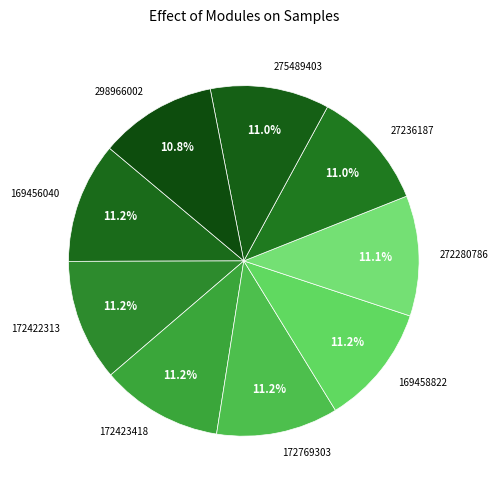

What percentage do 298966002 and 275489403 together represent?

21.8%